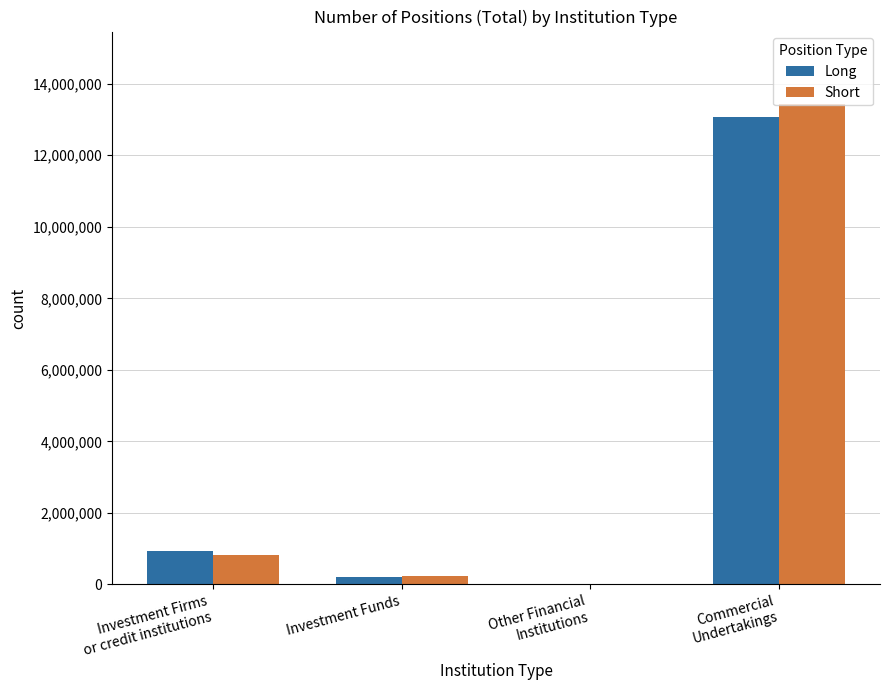

What is the maximum value for Long?

13082879